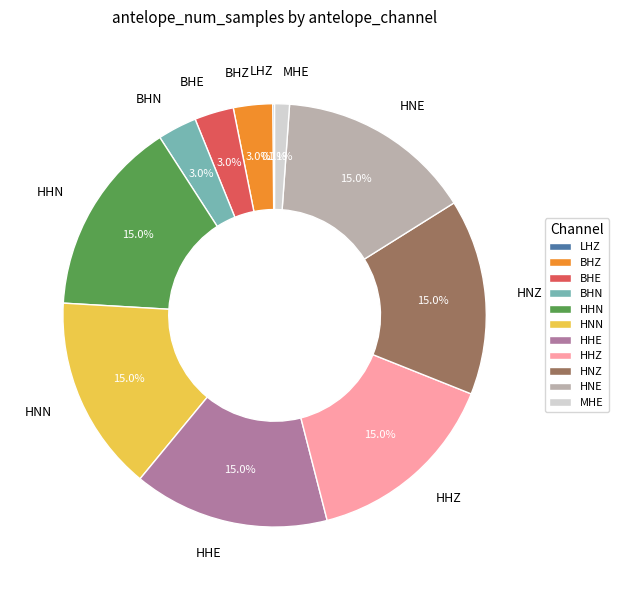

Combined, do HNN and BHE account for over 50%?

No